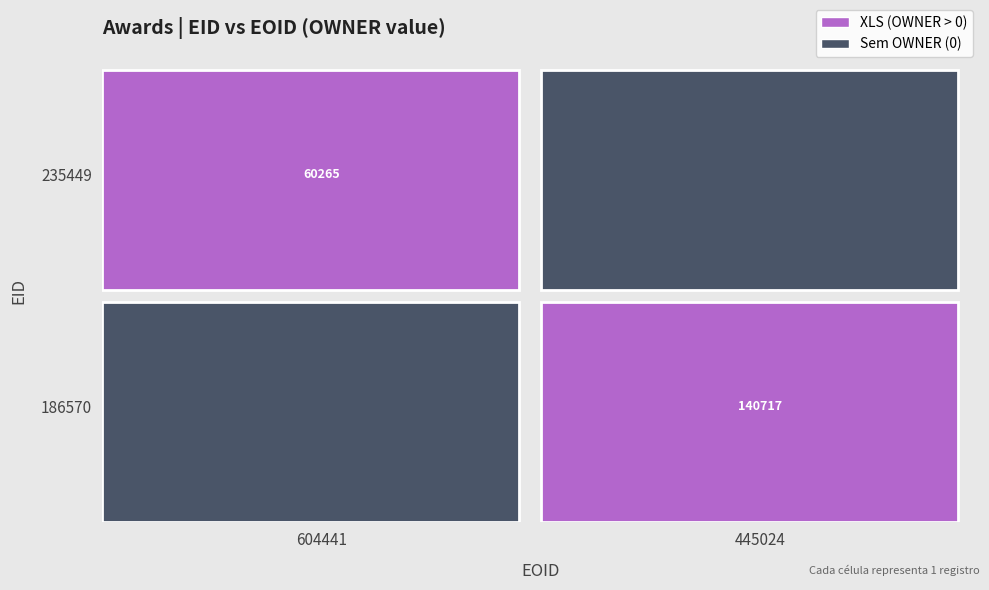

The value of 235449 at 186570 is -39871. True or false?

False